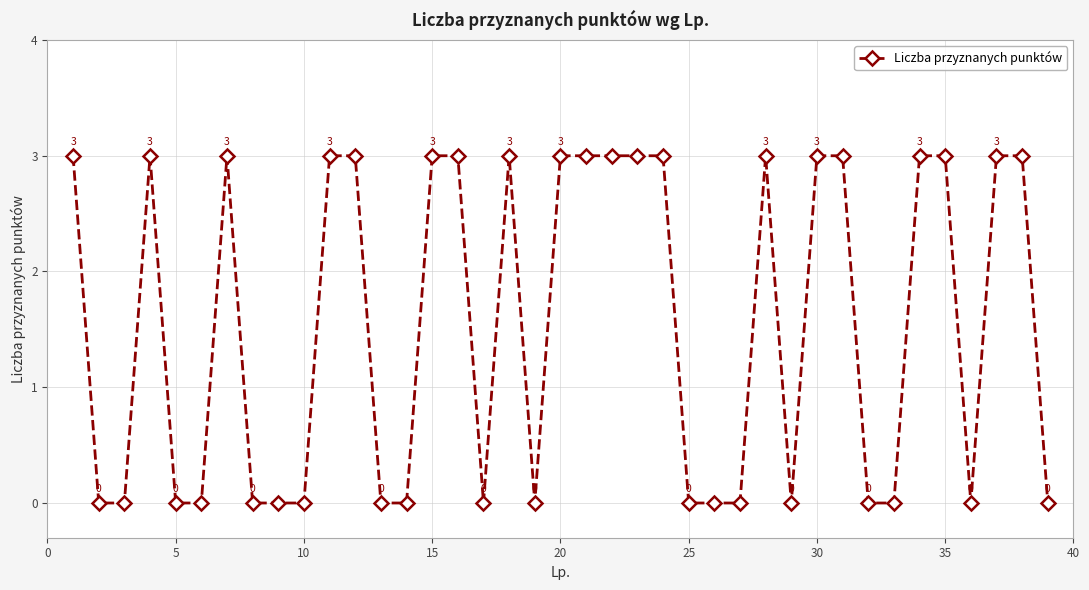

What is the maximum value shown in the chart?

3